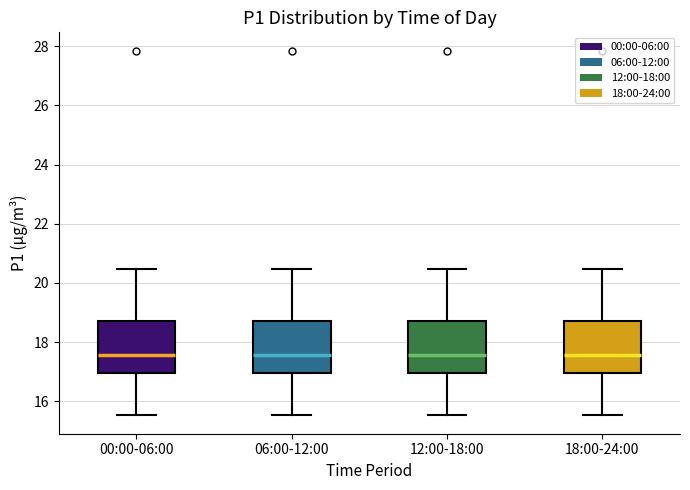

Reading left to right, read every box against the y-axis: the position of its median line, the range the box covers, and the ends of its whiskers. The values are not printed on the chart, so give them approximately, as read against the axis.

00:00-06:00: median 17.6, box 17.0 to 18.8, whiskers 15.6 to 20.4
06:00-12:00: median 17.6, box 17.0 to 18.8, whiskers 15.6 to 20.4
12:00-18:00: median 17.6, box 17.0 to 18.8, whiskers 15.6 to 20.4
18:00-24:00: median 17.6, box 17.0 to 18.8, whiskers 15.6 to 20.4